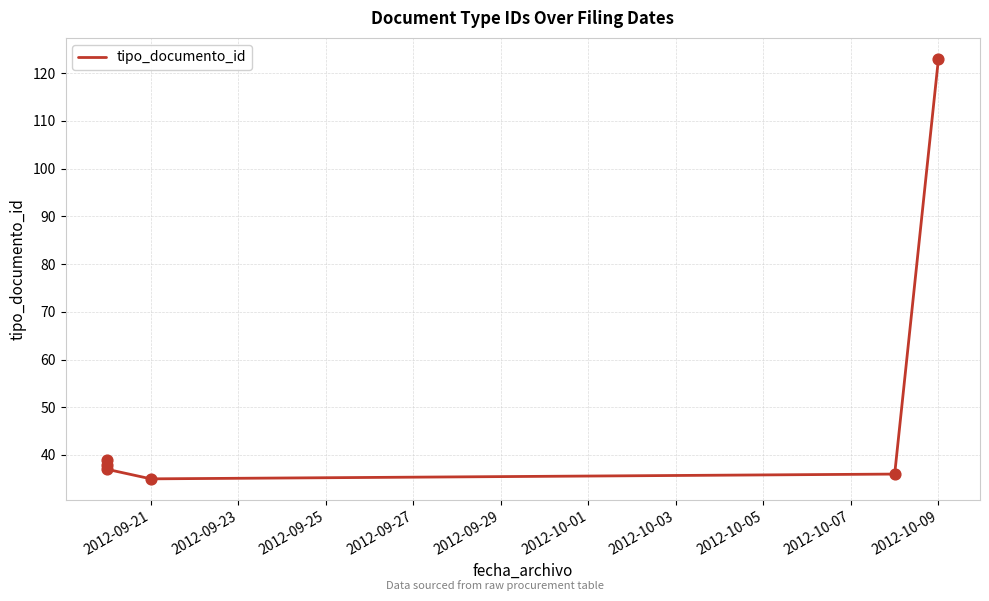

Which has a higher value, 2012-09-21 or 2012-09-23?

2012-09-23